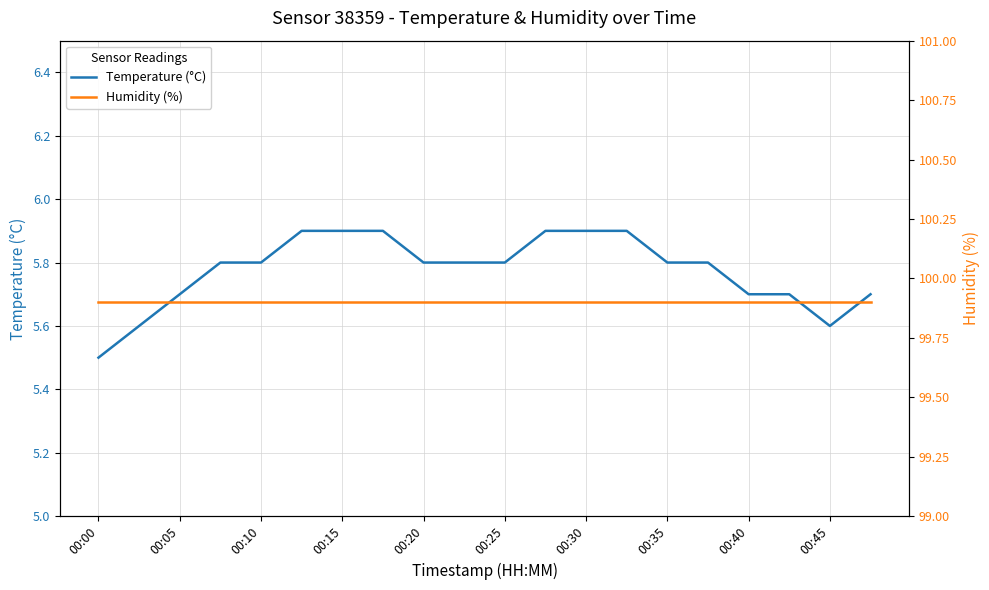

How many categories are shown in the chart?

20